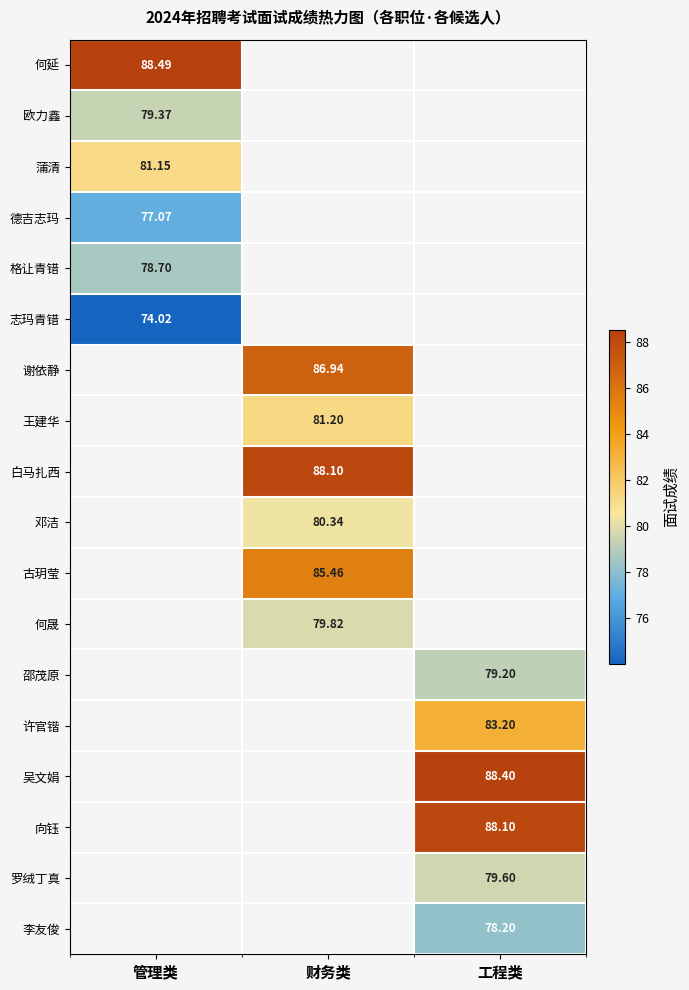

How many series are shown in this chart?

18